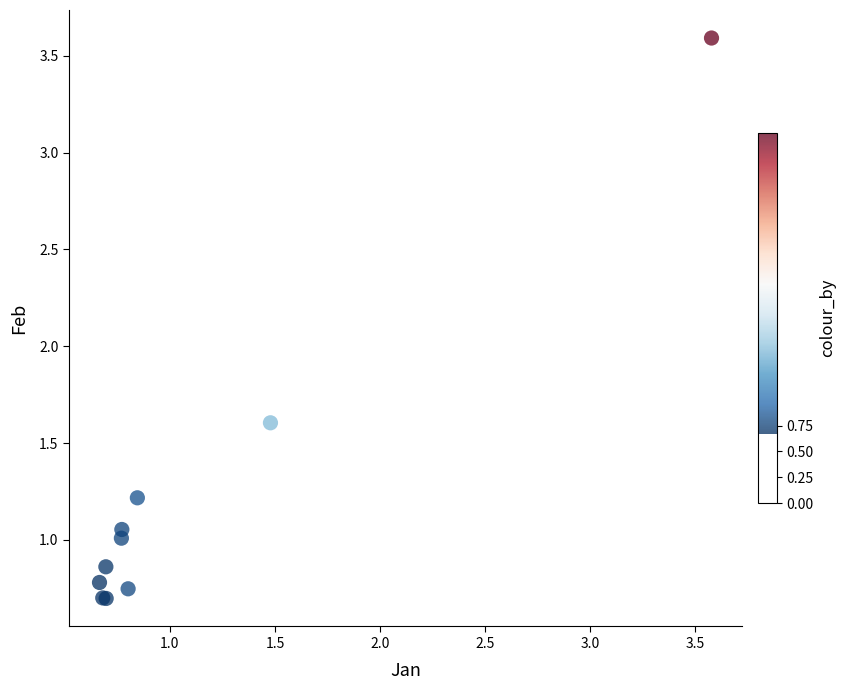

What Y value in the scatter plot is closest to 2?

1.6